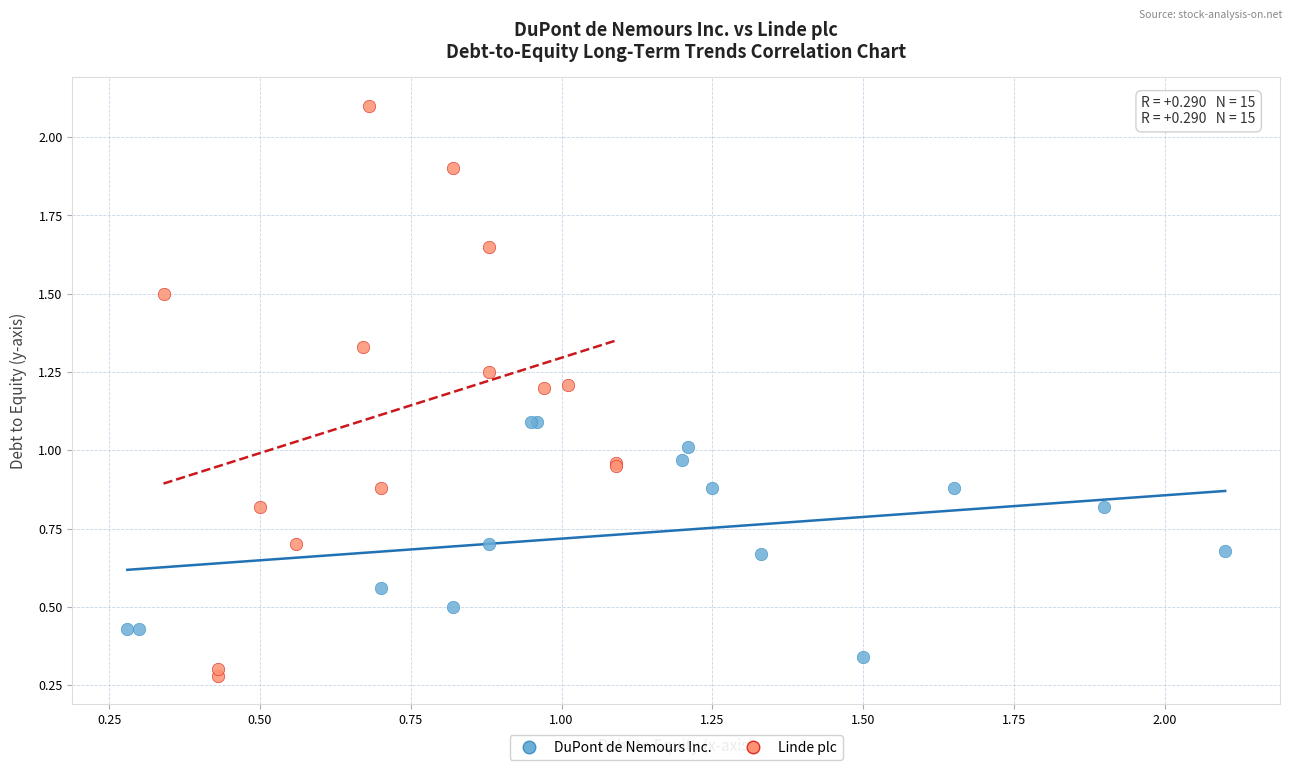

Which series has the widest spread of Y values?

Linde plc